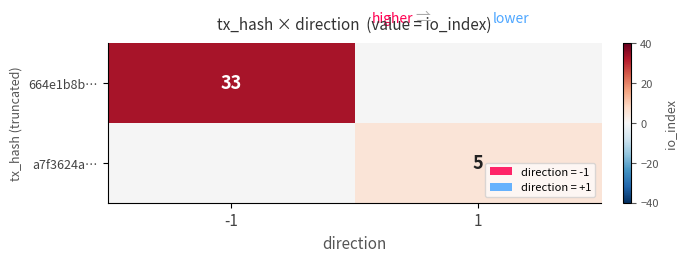

At which category does the chart reach its minimum across all series?

1